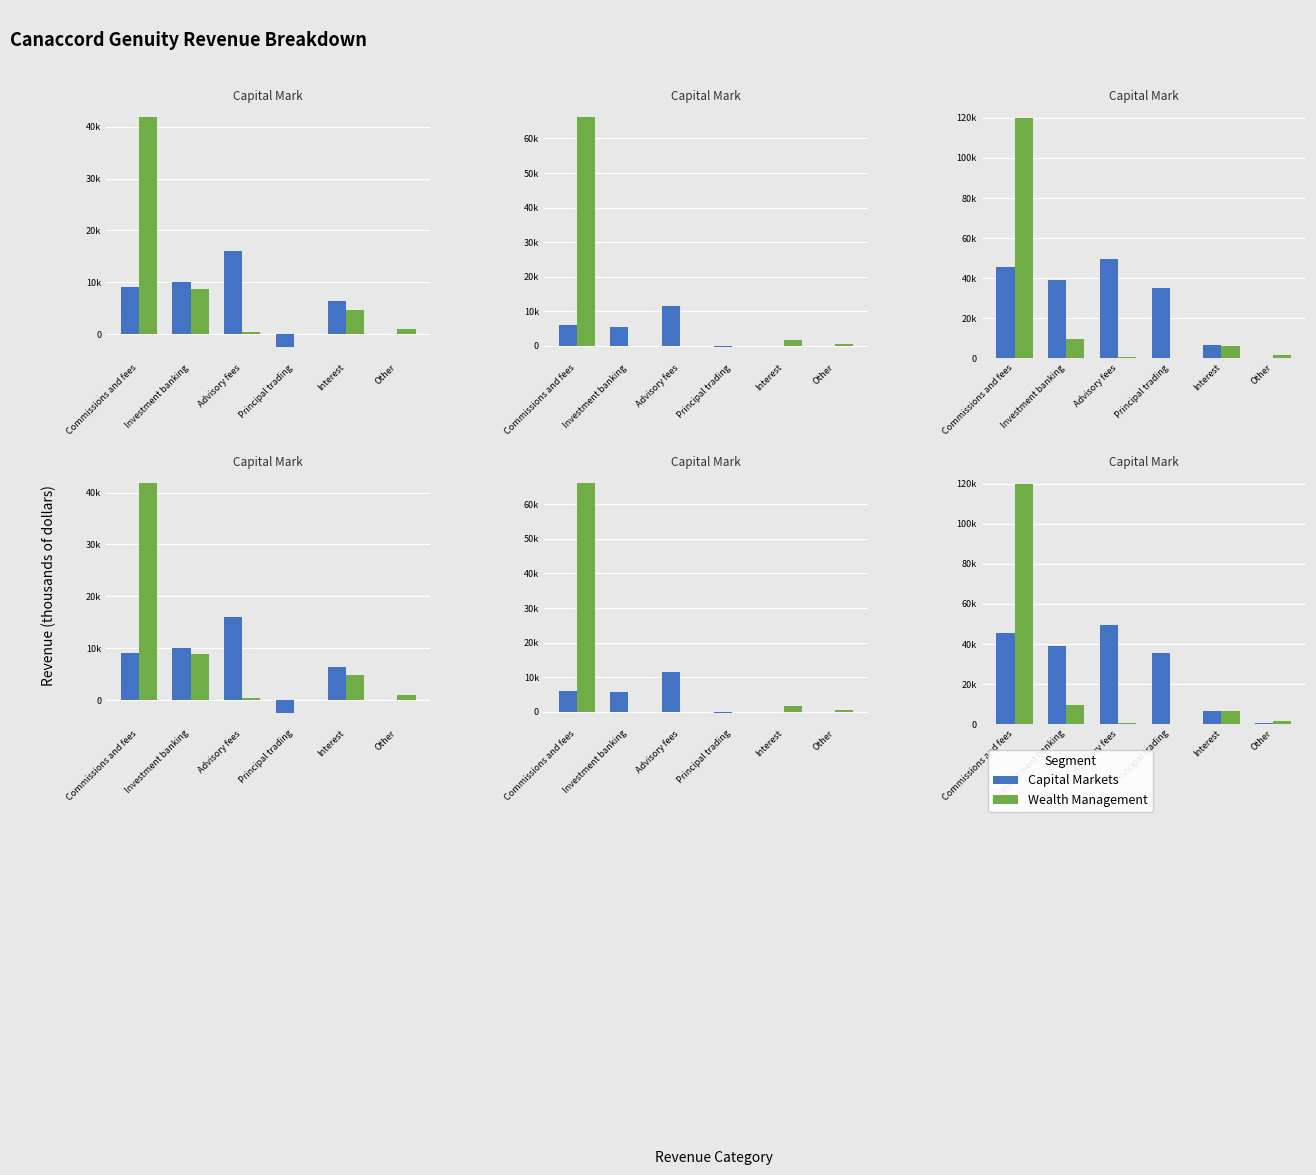

List the series in order of their peak value, lowest first.

Capital Mkts, Wealth Mgmt